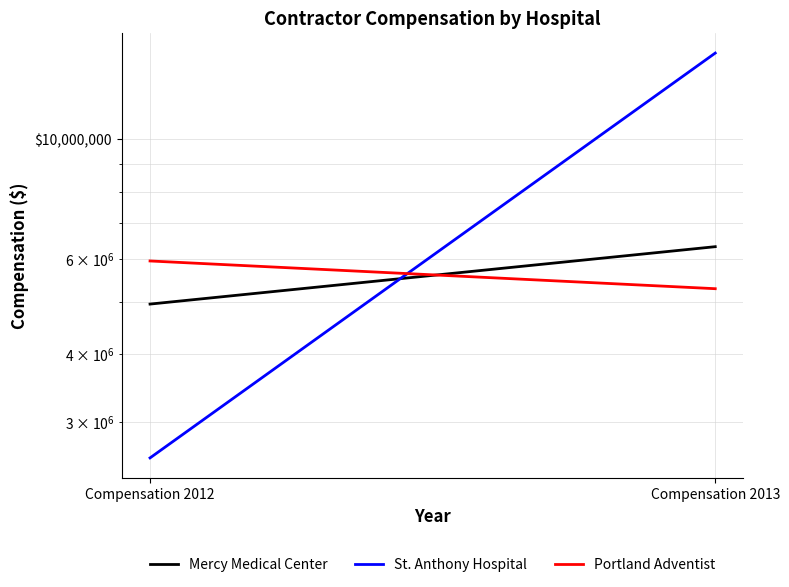

At which category is the sum across all series the highest?

Compensation 2013